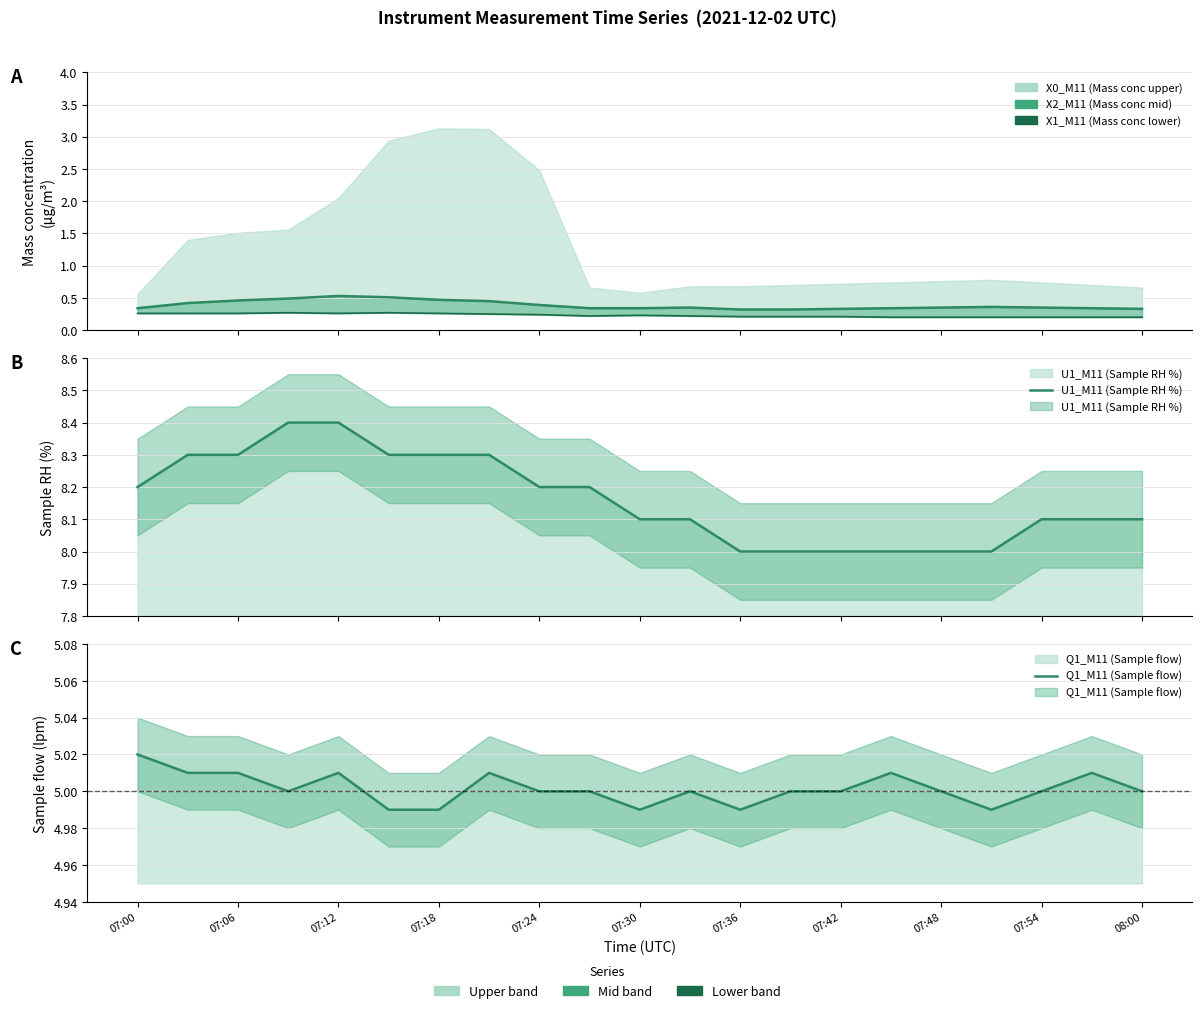

True or false: X1_M11 (Mass conc lower) has more than 2 interior local peaks.

True